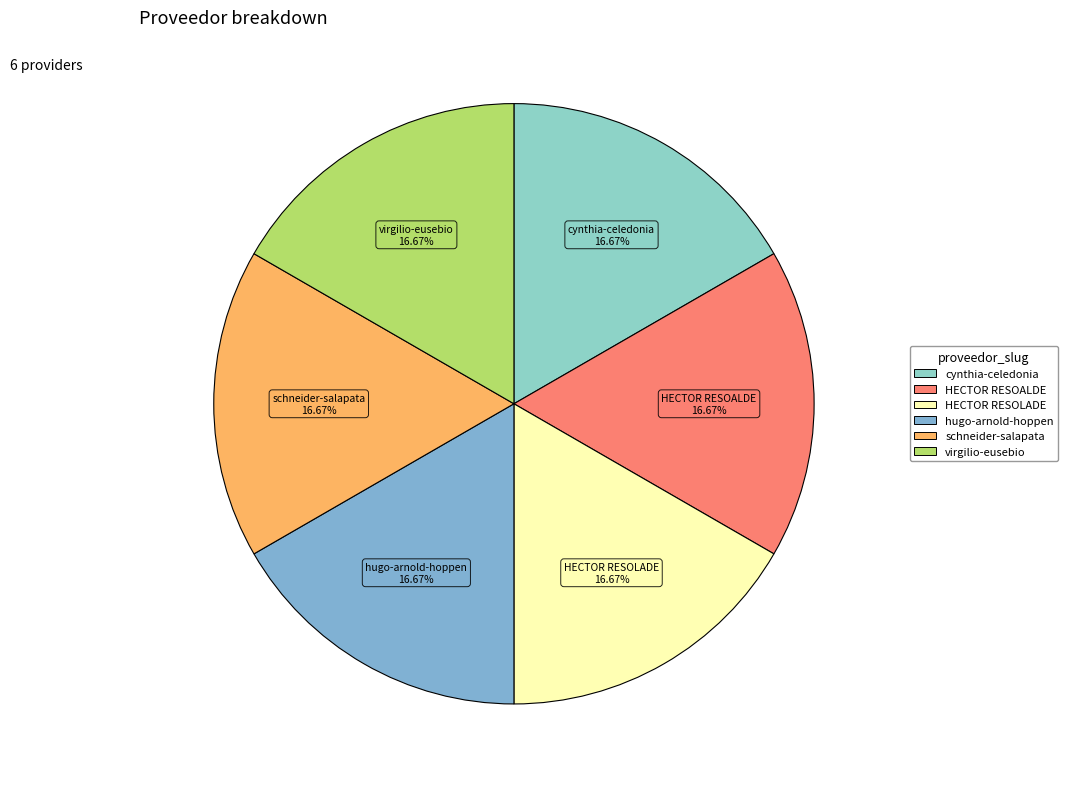

What is the ratio of the value at HECTOR RESOALDE to the value at cynthia-celedonia?

1.0